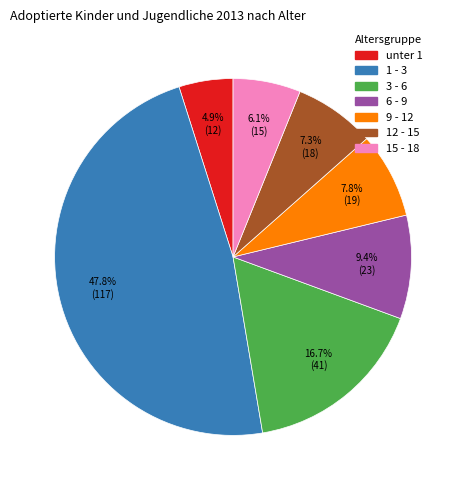

What is the ratio of the value at 3 - 6 to the value at 15 - 18?

2.7